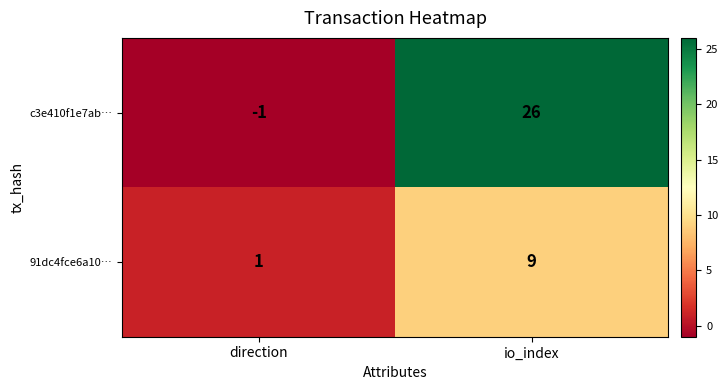

At which category does the chart reach its minimum across all series?

direction